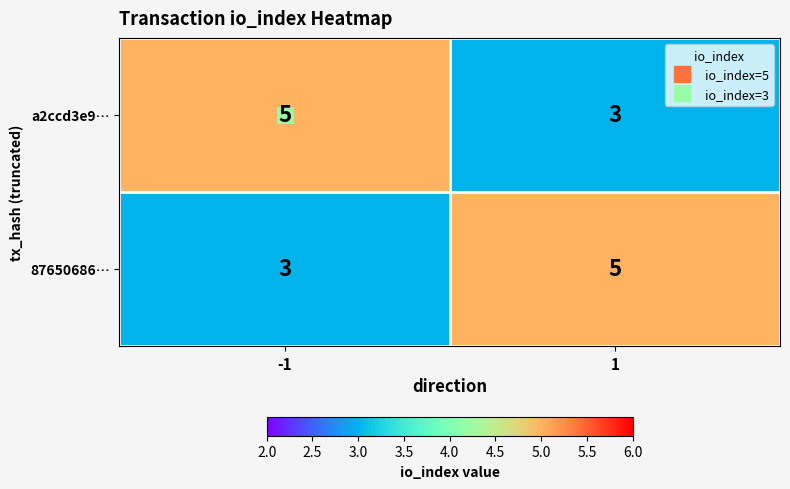

At how many categories does at least one series exceed 3?

2